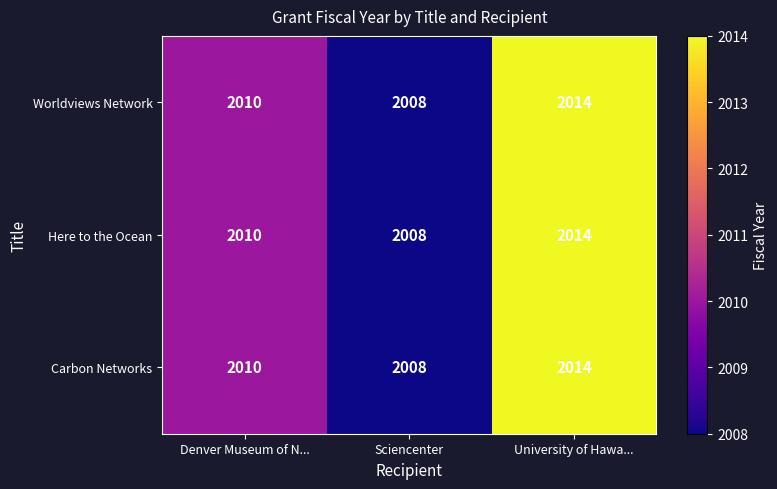

What is the difference between the maximum and second lowest values in the Worldviews Network series?

4